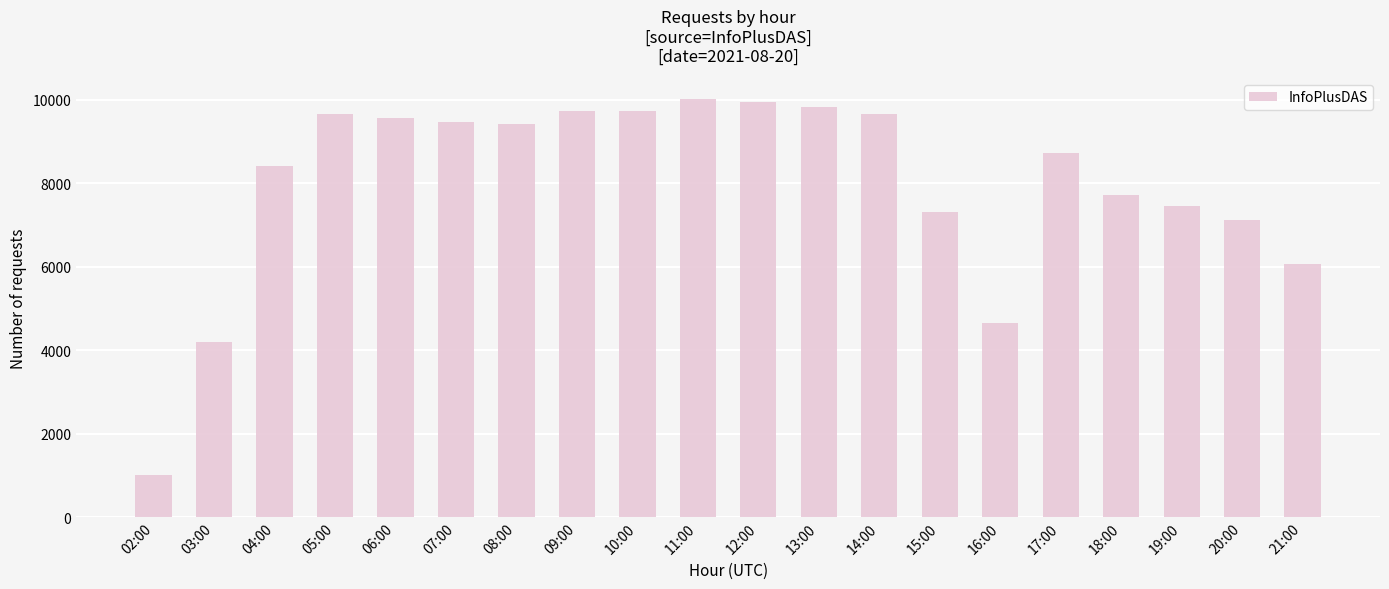

What is the average value?

7985